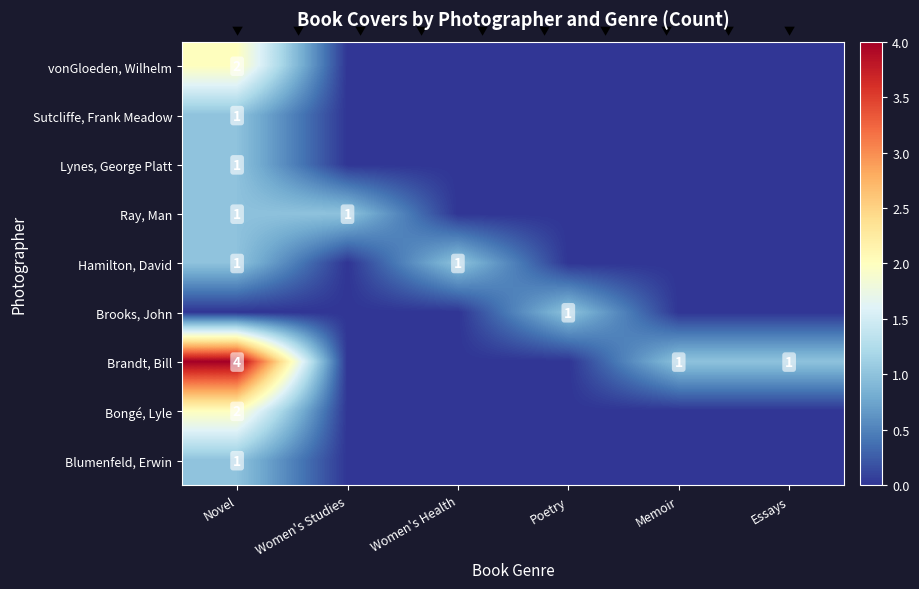

True or false: Lynes, George Platt has a value of 1 at Novel.

True